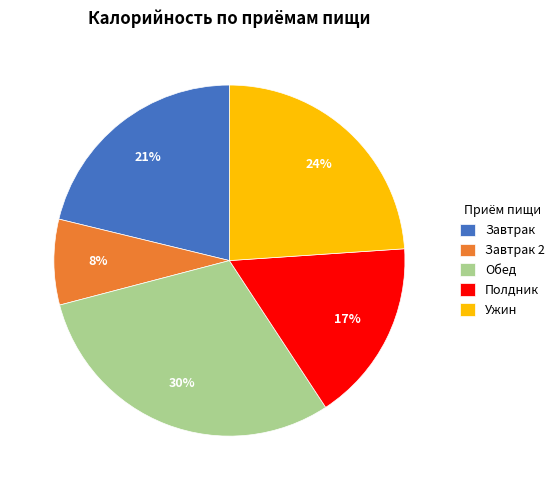

Is the sum of Завтрак and Обед greater than half?

Yes